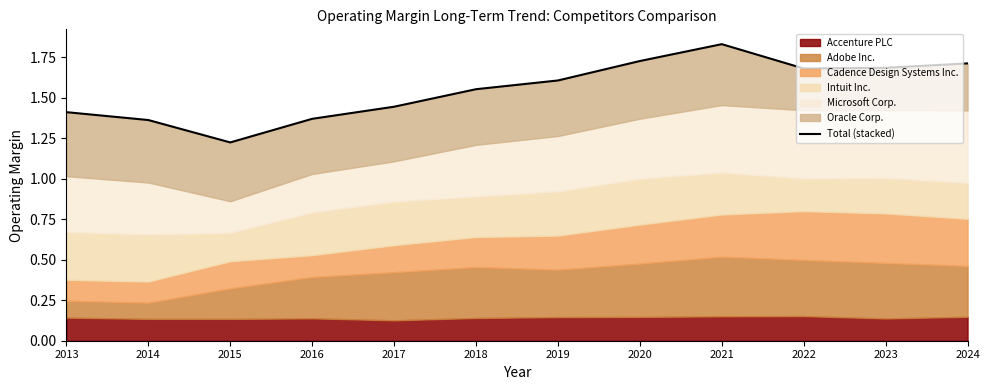

What is the change in value from 2015 to 2016?

+0.1